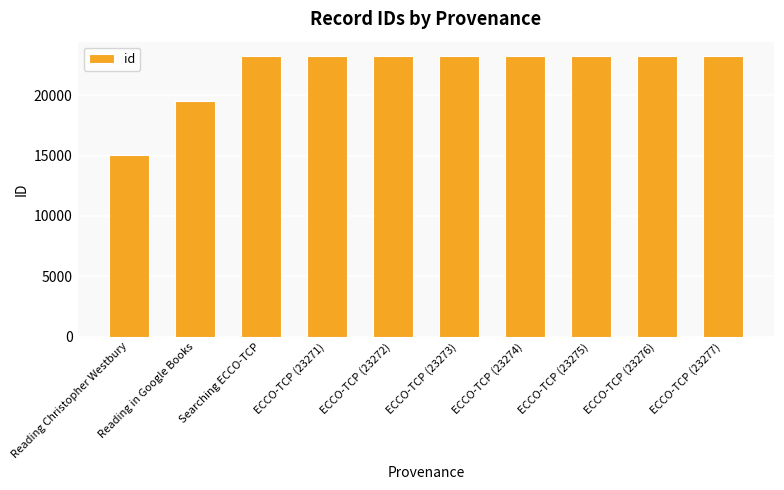

What is the minimum value shown in the chart?

15080